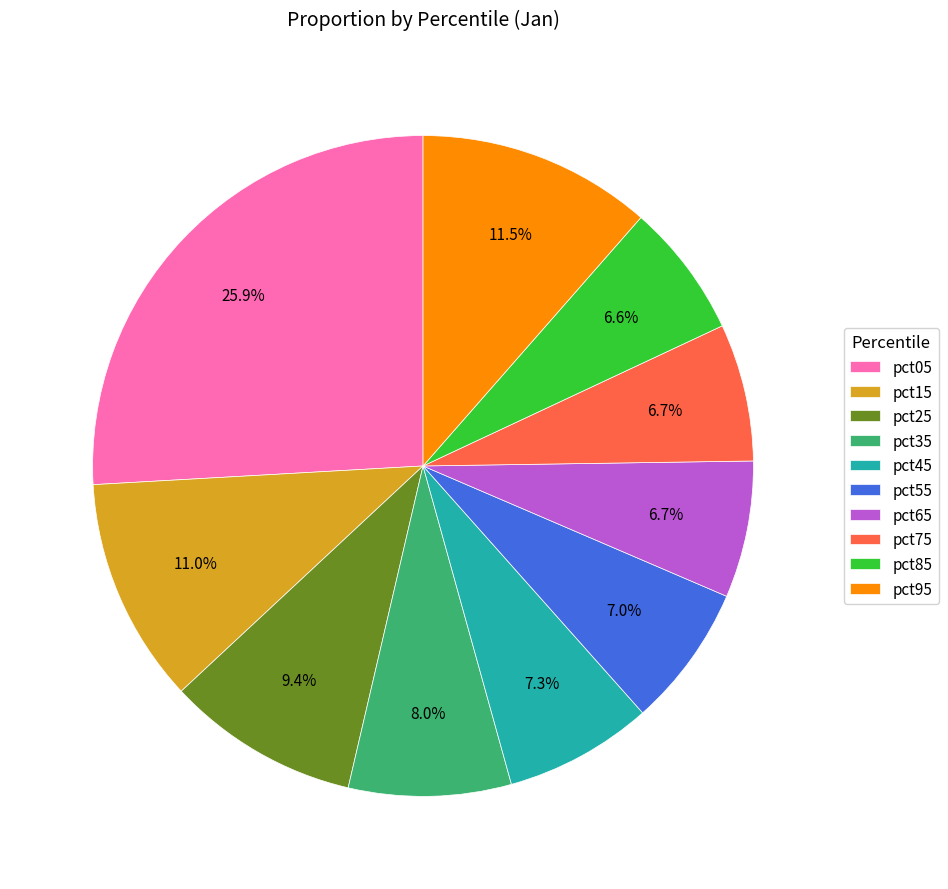

Is there a majority slice in this chart?

No